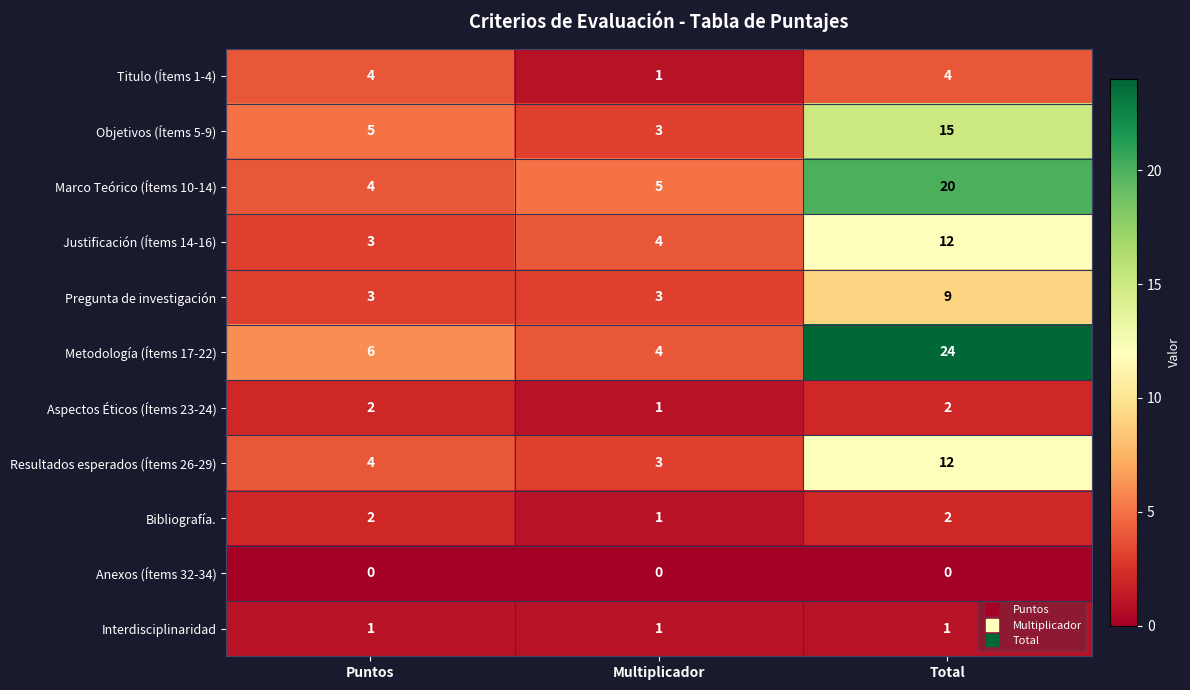

True or false: Anexos (Ítems 32-34) has a value of 0 at Puntos.

True